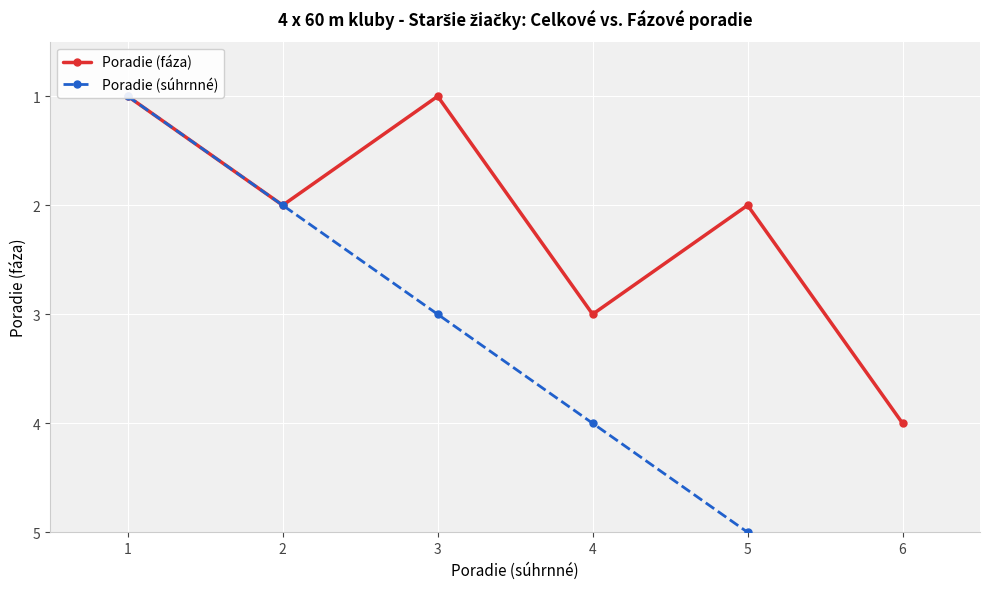

Which category has the lowest value in the Poradie (súhrnné) series?

1